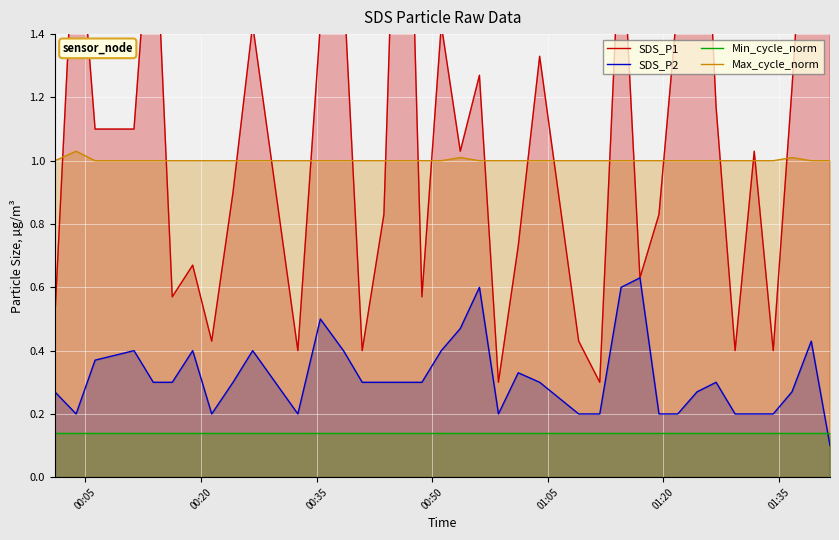

Which series has the largest total across all categories?

SDS_P1